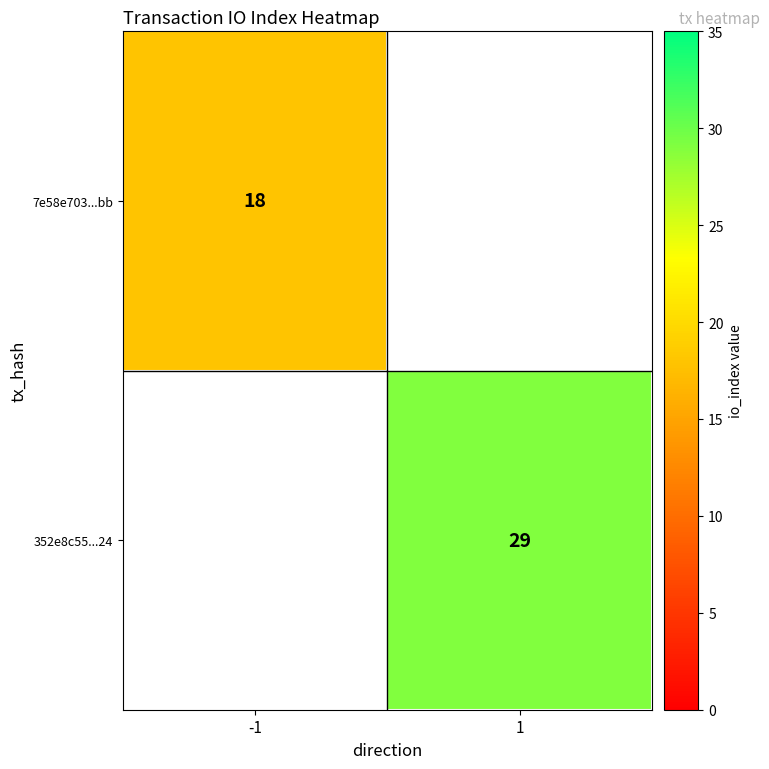

Is it true that 7e58e703...bb equals 27 at -1?

False